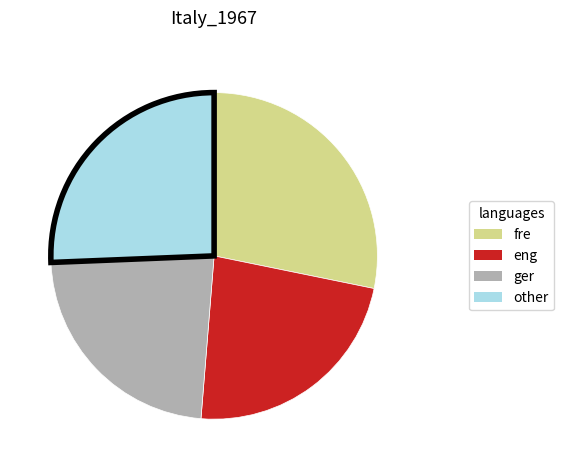

Does any single category account for the majority?

No